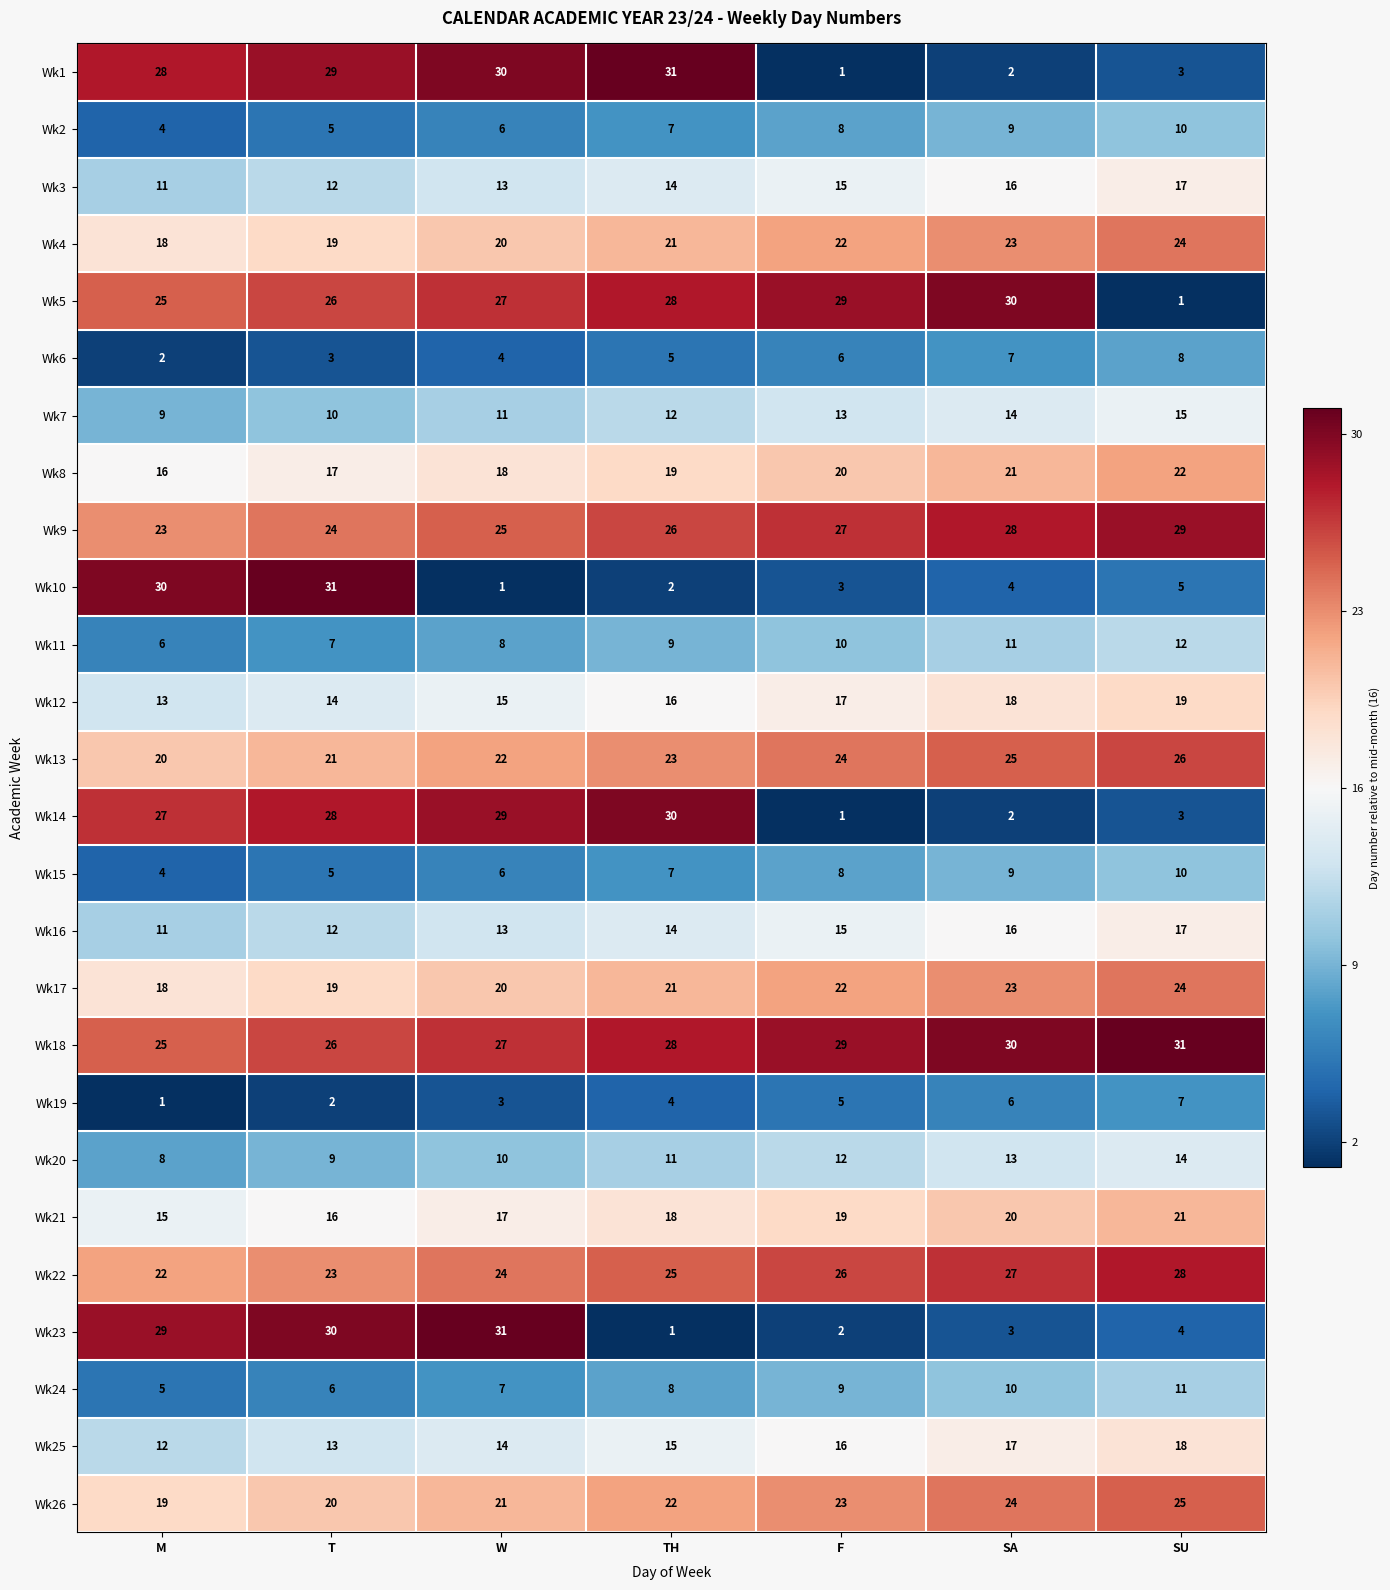

Count the number of categories in the chart.

7